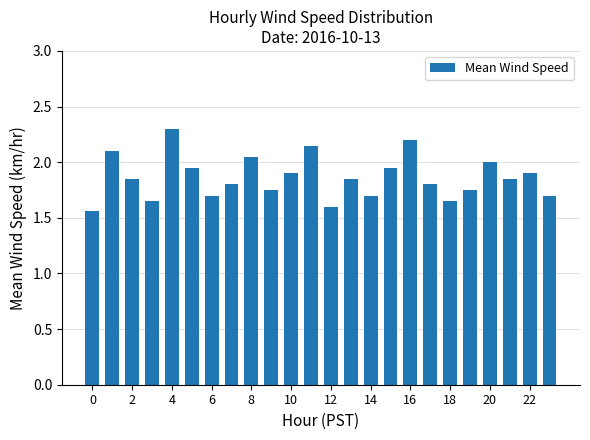

What is the difference between the second highest and second lowest values?

0.6